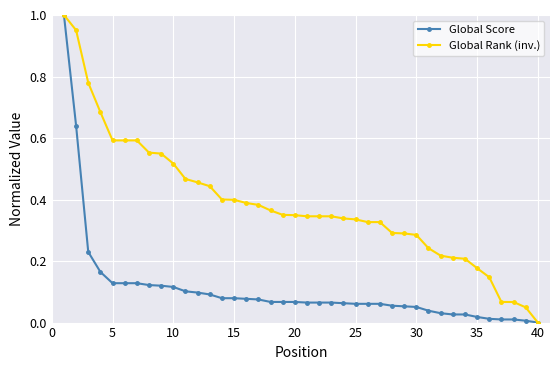

Which series has the largest total across all categories?

Global Rank (inv.)